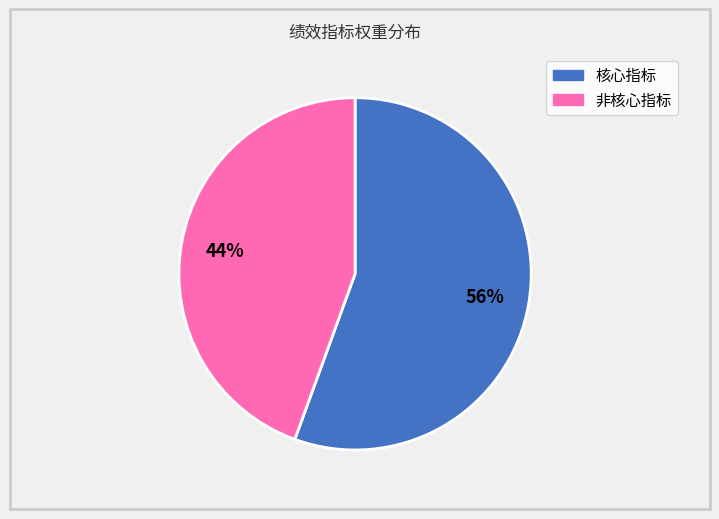

The 非核心指标 slice represents 50% of the pie. True or false?

False